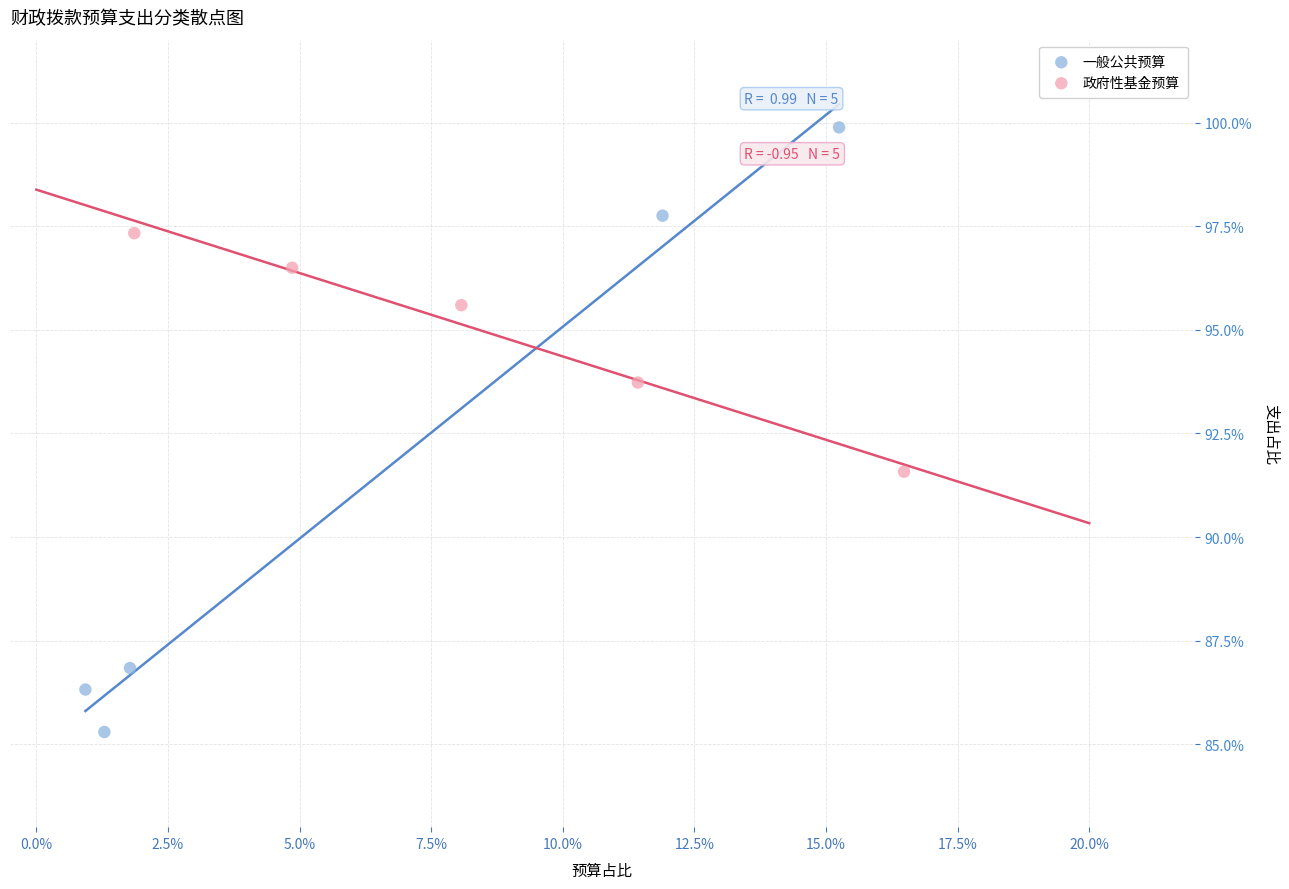

Which series contains the lowest Y value?

一般公共预算